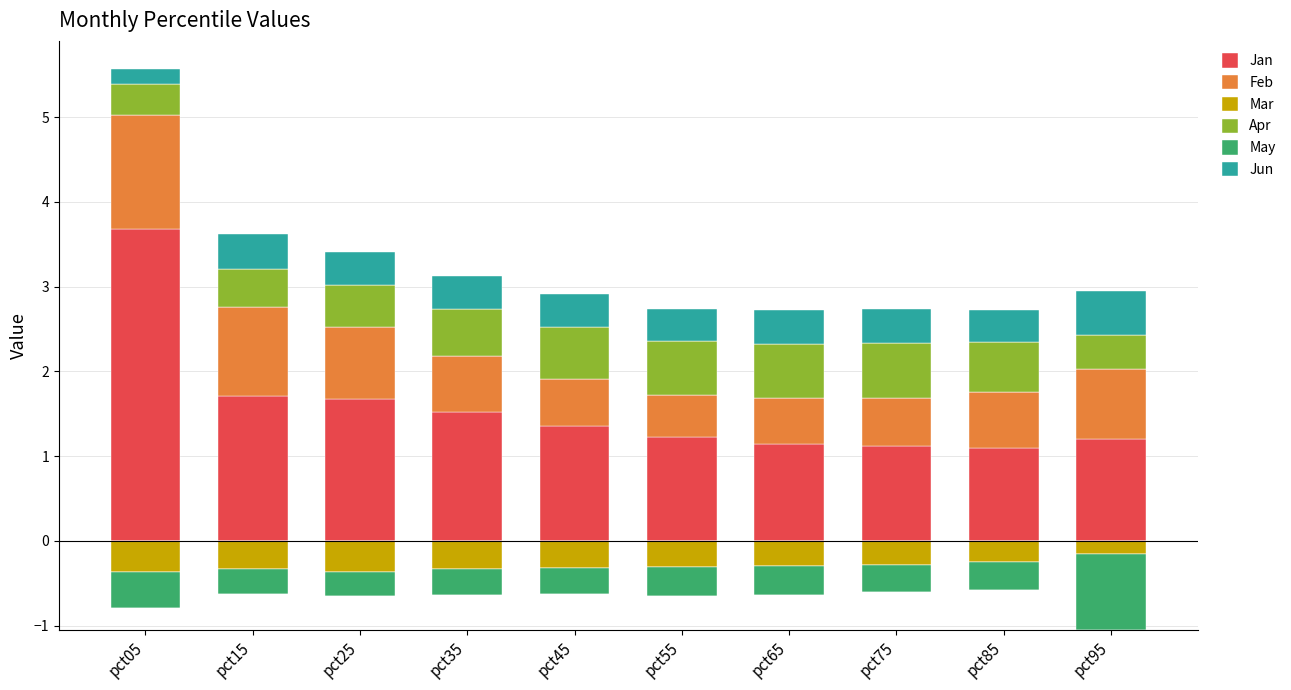

True or false: Jan has a value of 0.4 at pct75.

False